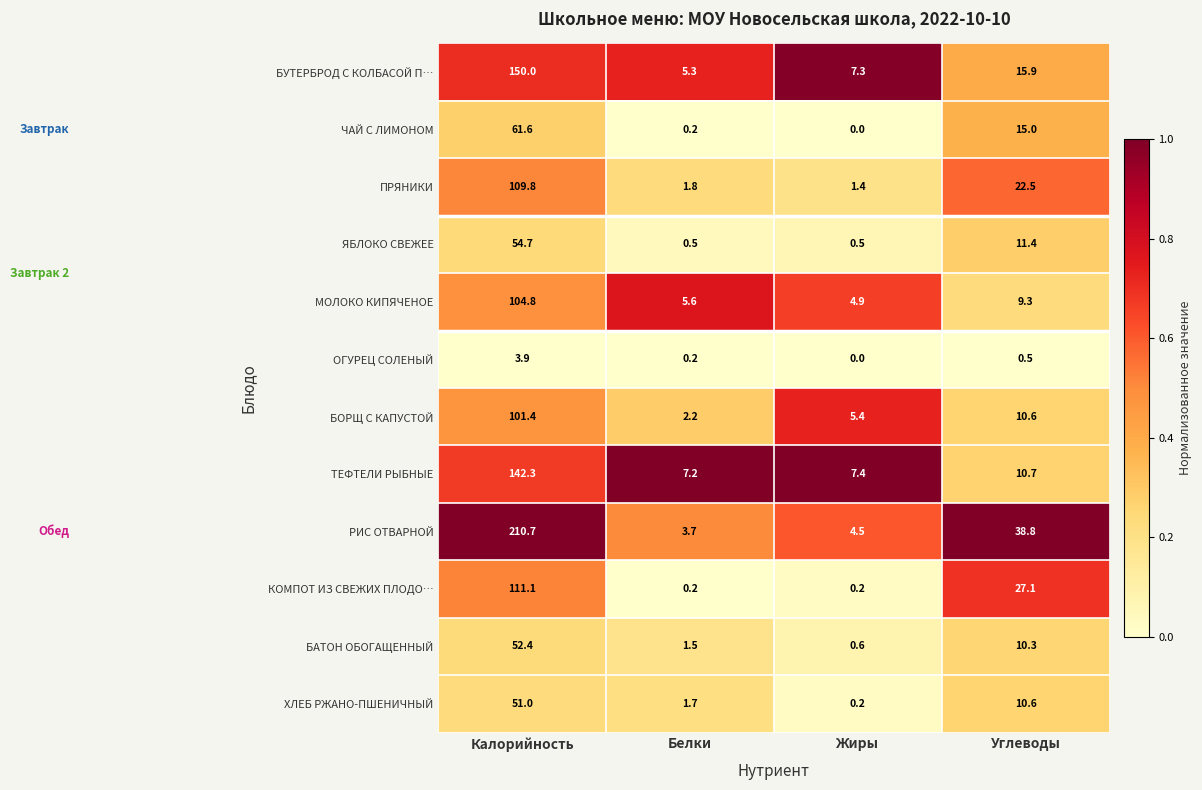

List the labels in order of ЧАЙ С ЛИМОНОМ value, smallest first.

Жиры, Белки, Углеводы, Калорийность